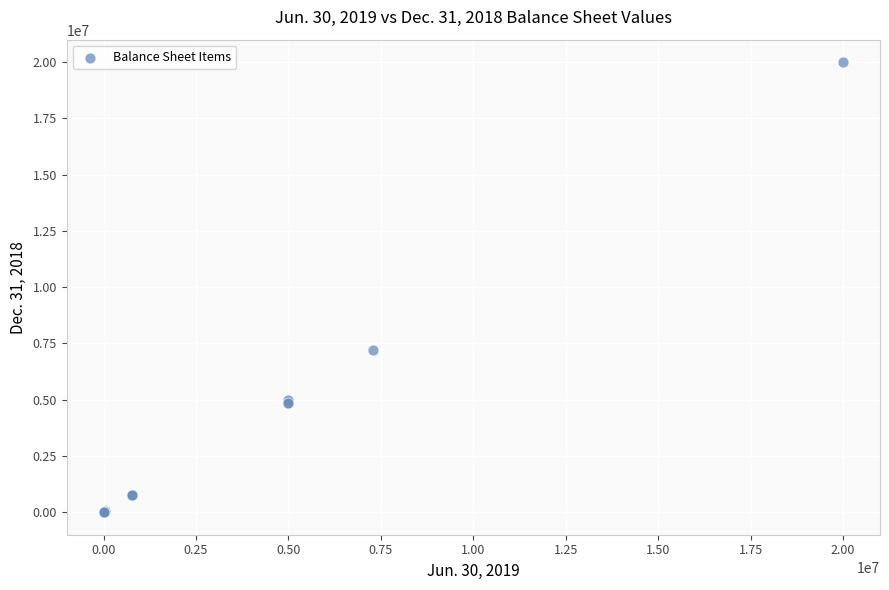

What Y value in the scatter plot is closest to 10000000?

7189000.0